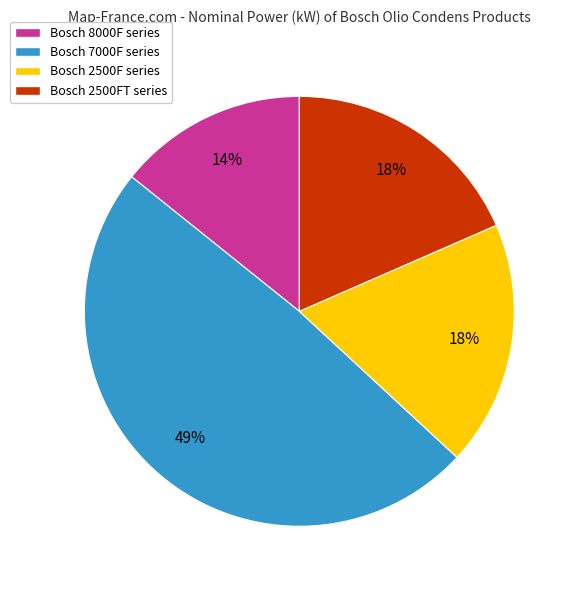

Between Bosch 7000F series and Bosch 2500FT series, which is larger?

Bosch 7000F series